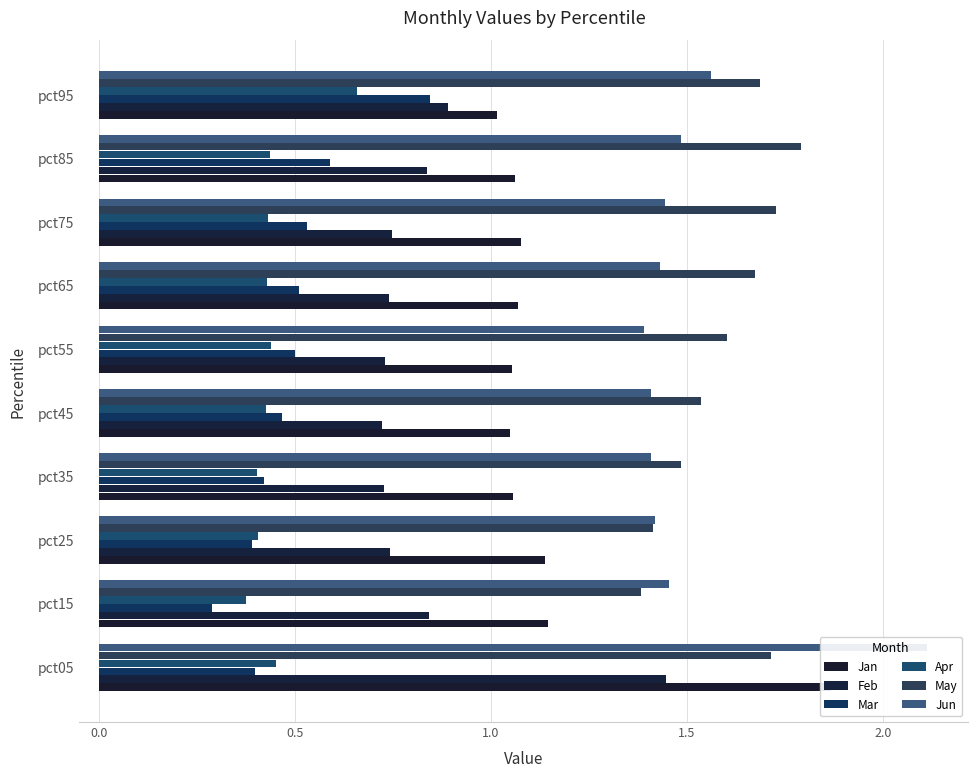

Rank the series at pct55 from highest to lowest value.

May, Jun, Jan, Feb, Mar, Apr